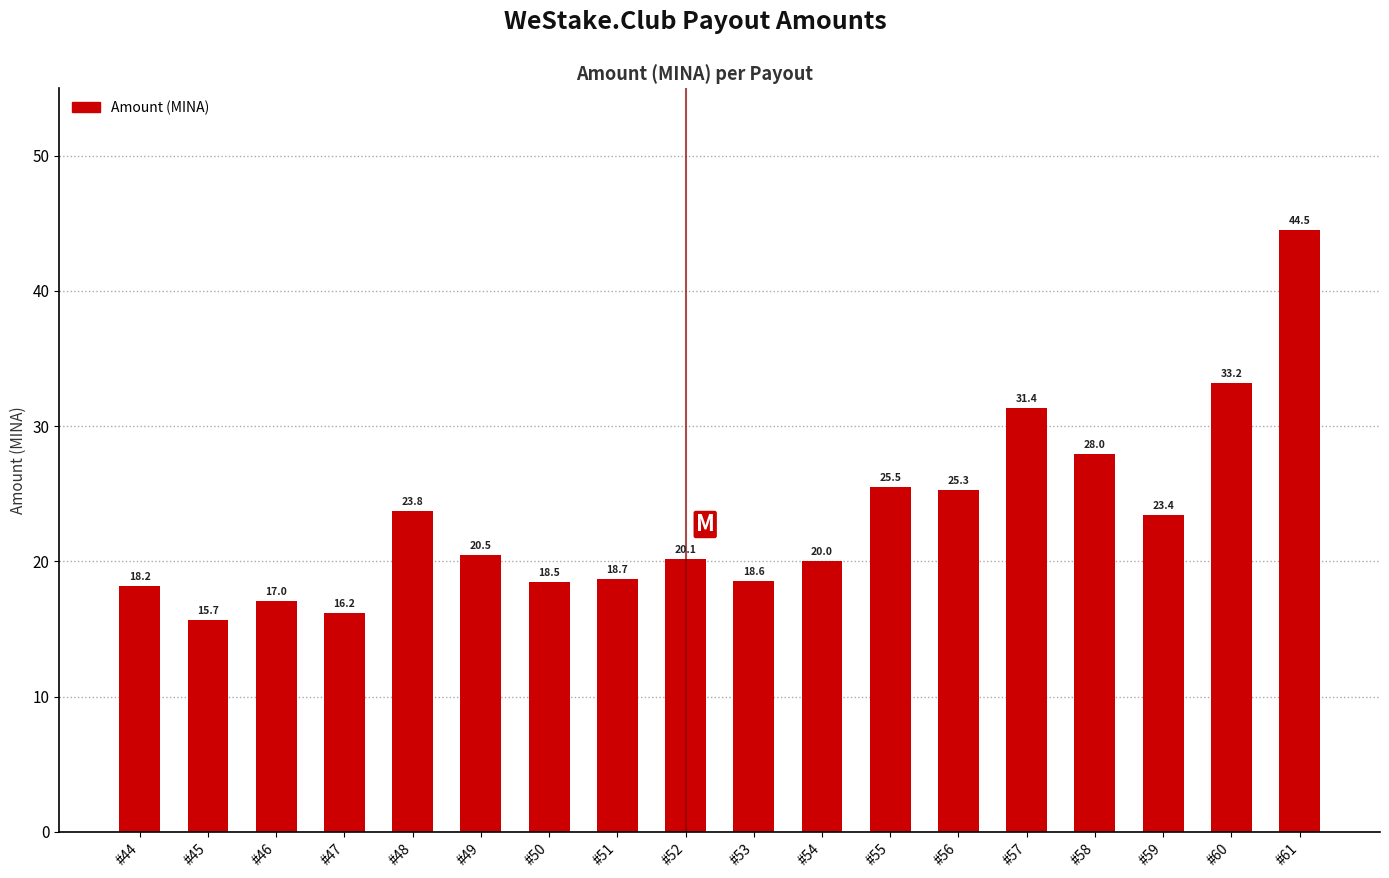

Is it true that the value at #58 is 50.3?

False